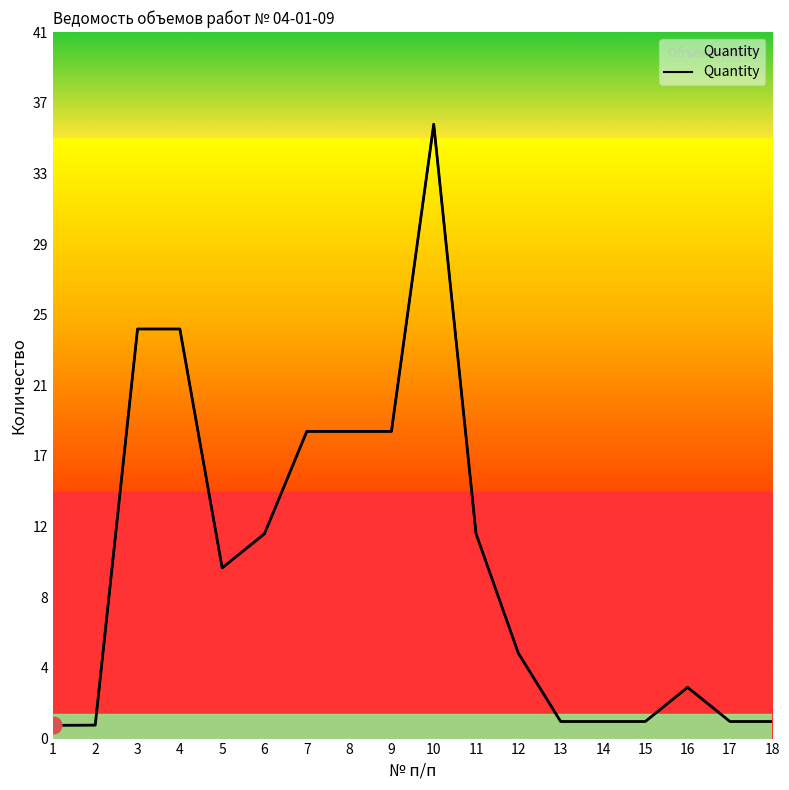

What is the difference between the maximum and minimum values?

35.2